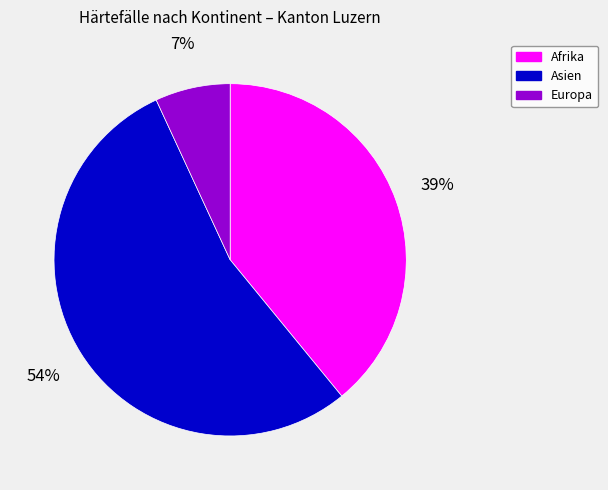

Does any single category account for the majority?

Yes